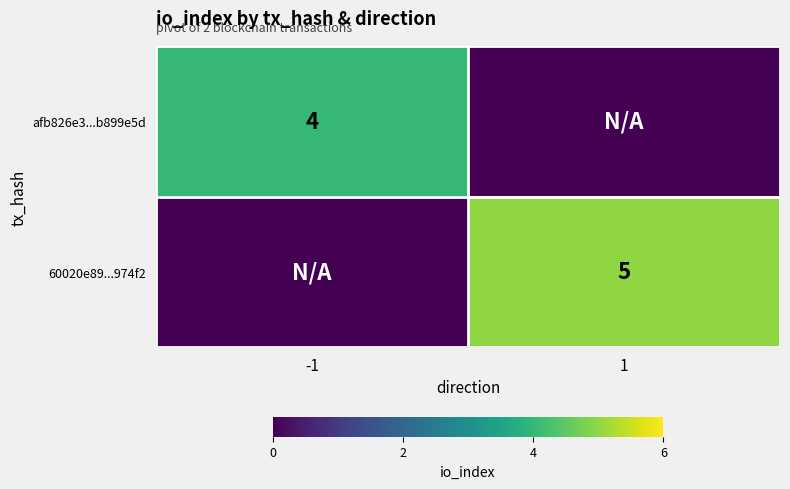

What is the maximum value shown in the chart?

5